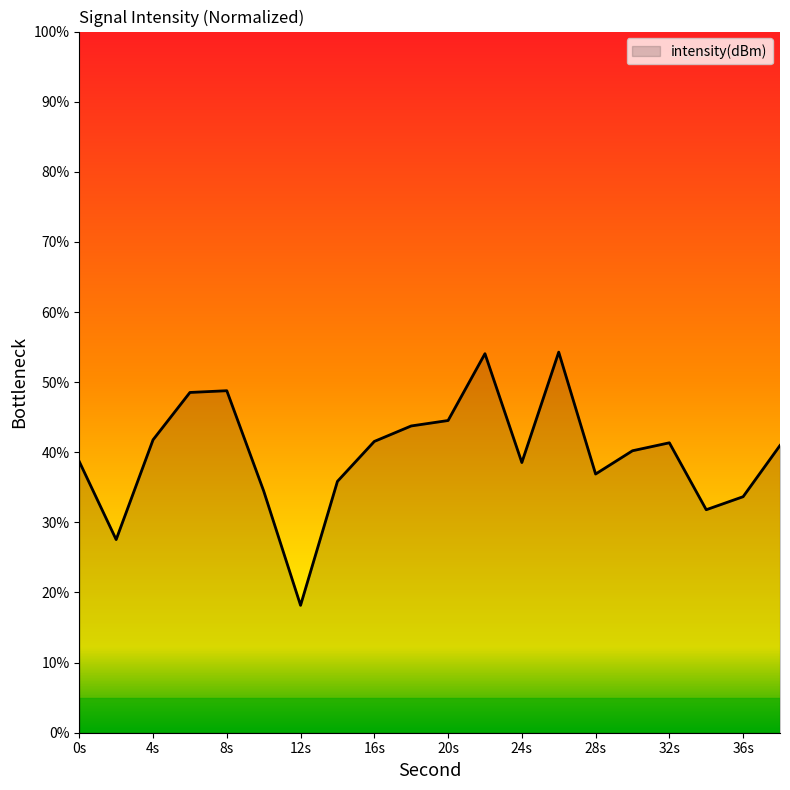

What is the smallest value displayed?

18.2